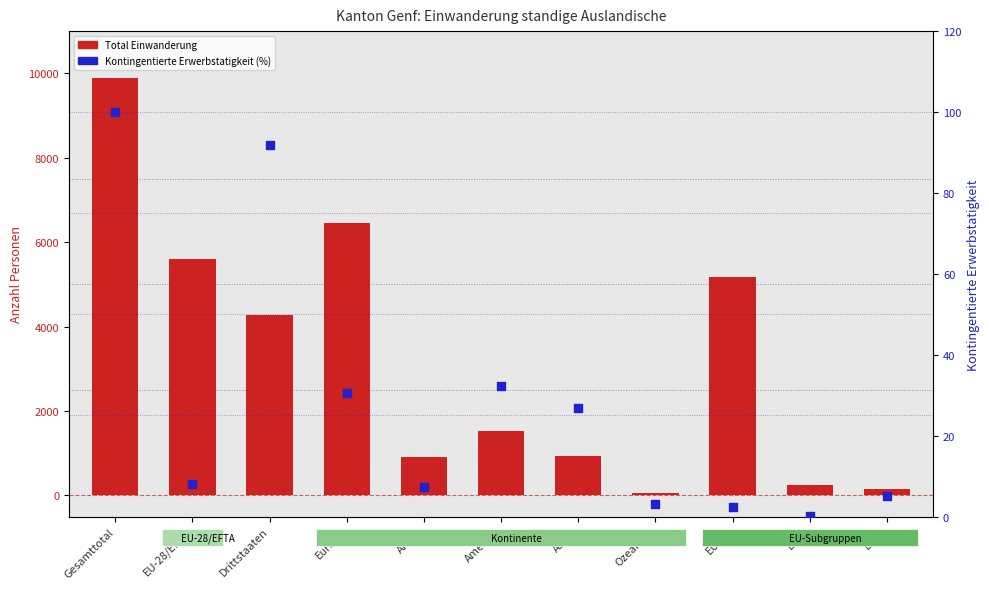

Which series has the largest Y range (max minus min)?

Total Einwanderung